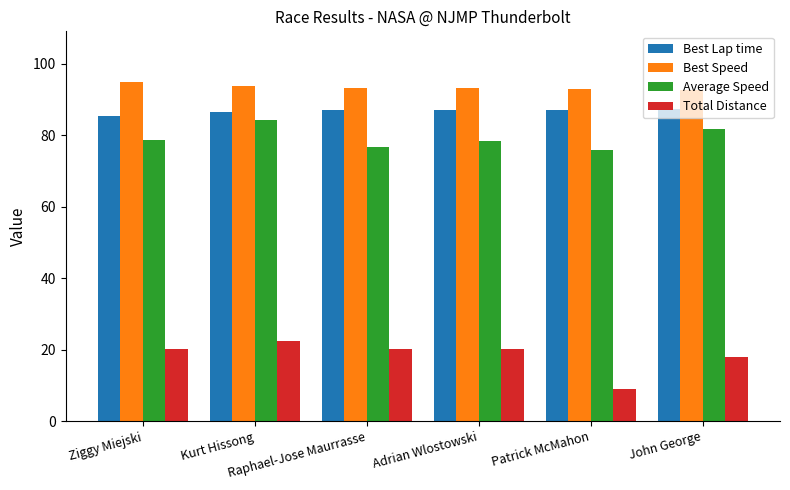

What is the sum of all Average Speed values?

475.3